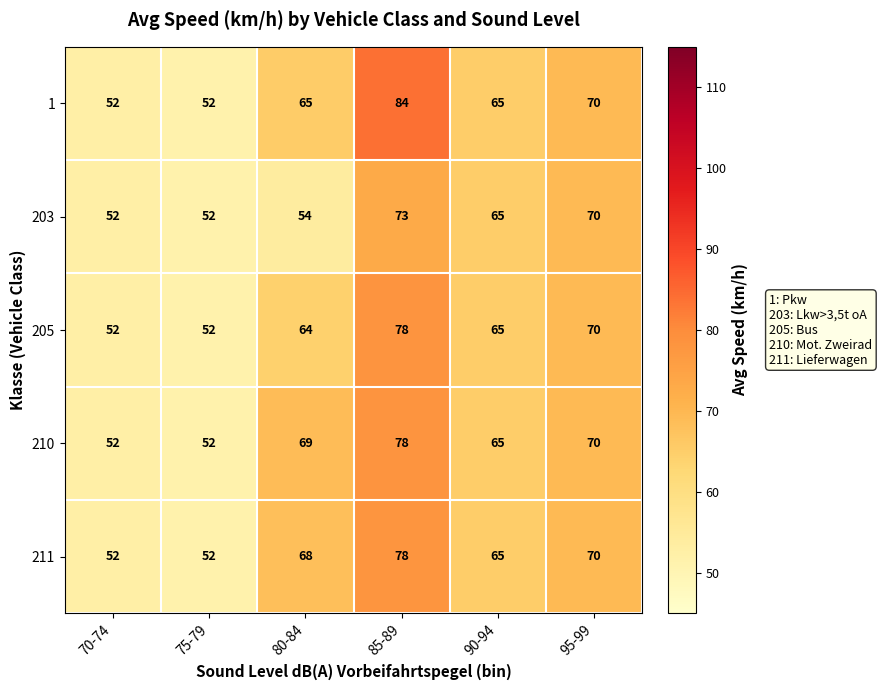

The 205 series shows 64 at 80-84. True or false?

True